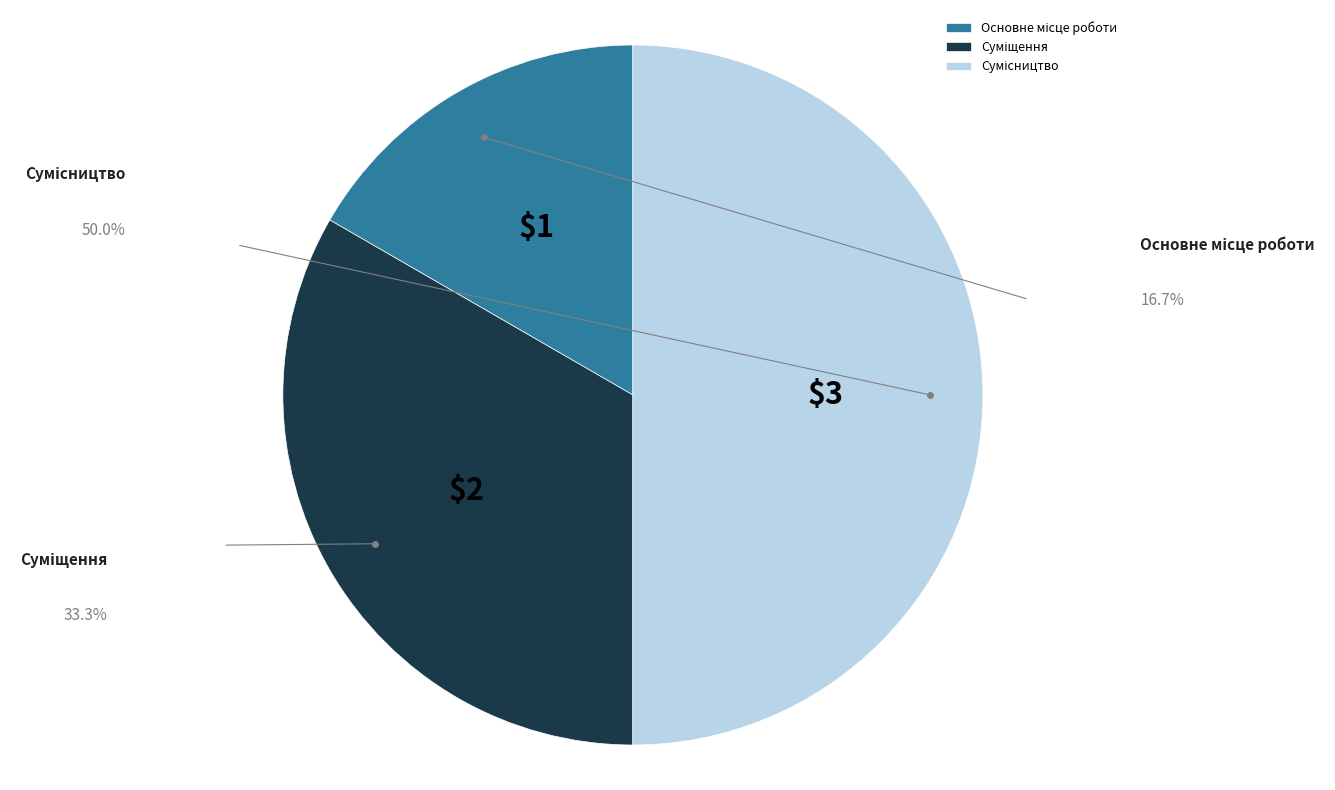

Do Сумісництво and Суміщення together represent more than half of the pie?

Yes